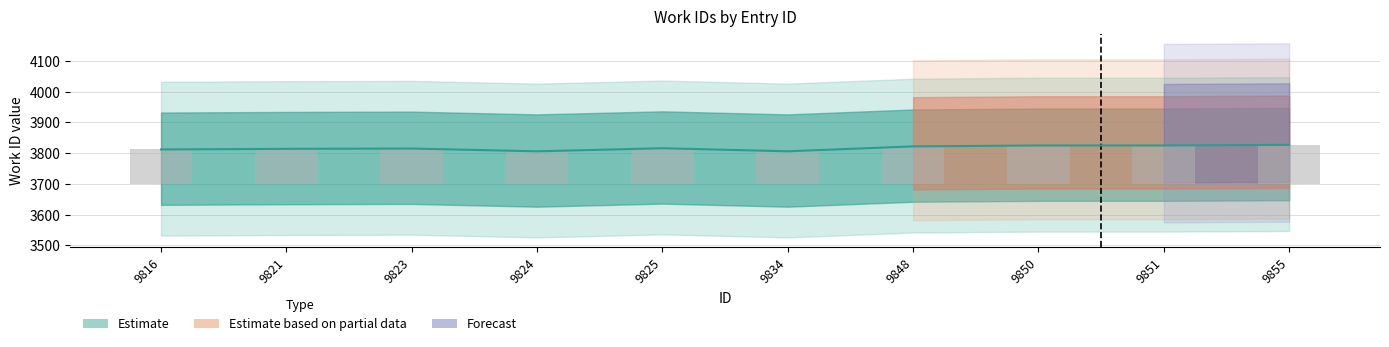

What is the value of the 8th bar from the left?

3825